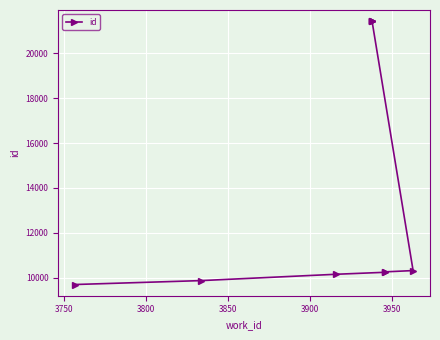

Reading left to right, list all the values displayed in this chart.

9691	9866	10148	10237	10256	10313	21433	21434	21435	21438